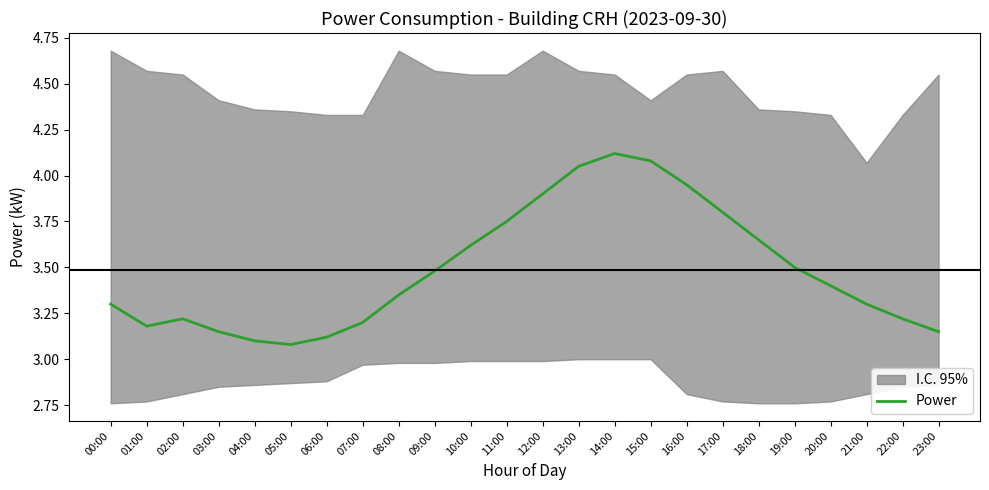

True or false: the data has more than 1 interior local peaks.

True